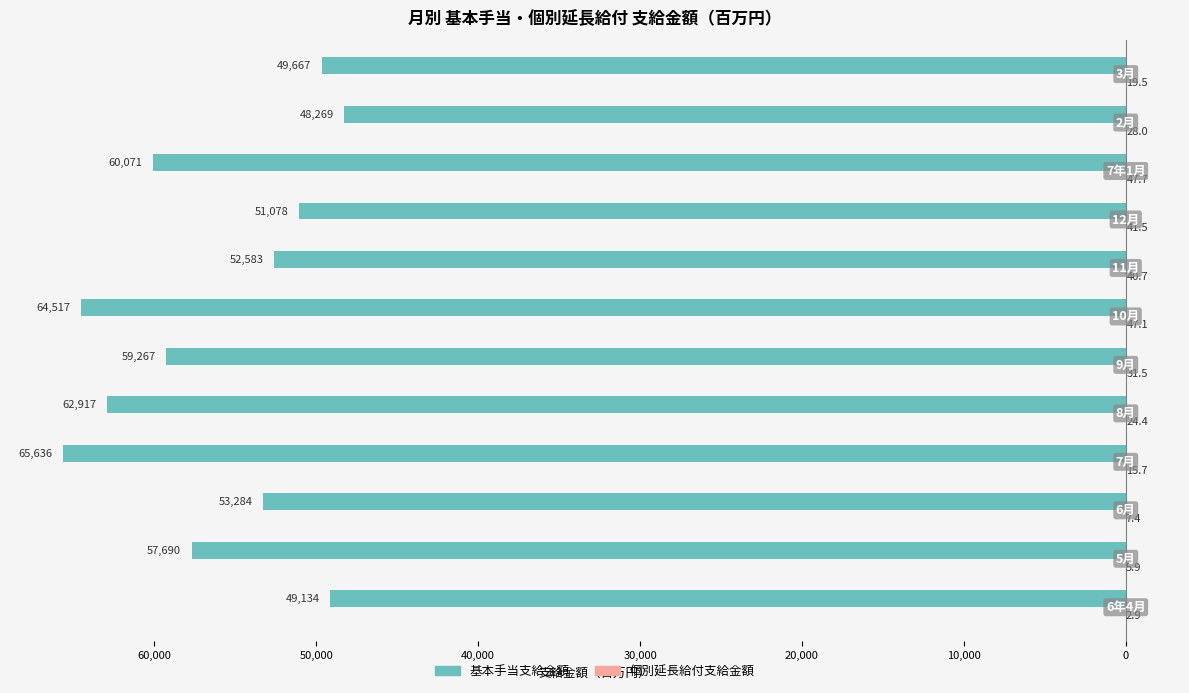

What is the highest value of the 個別延長給付支給金額 series?

47.7